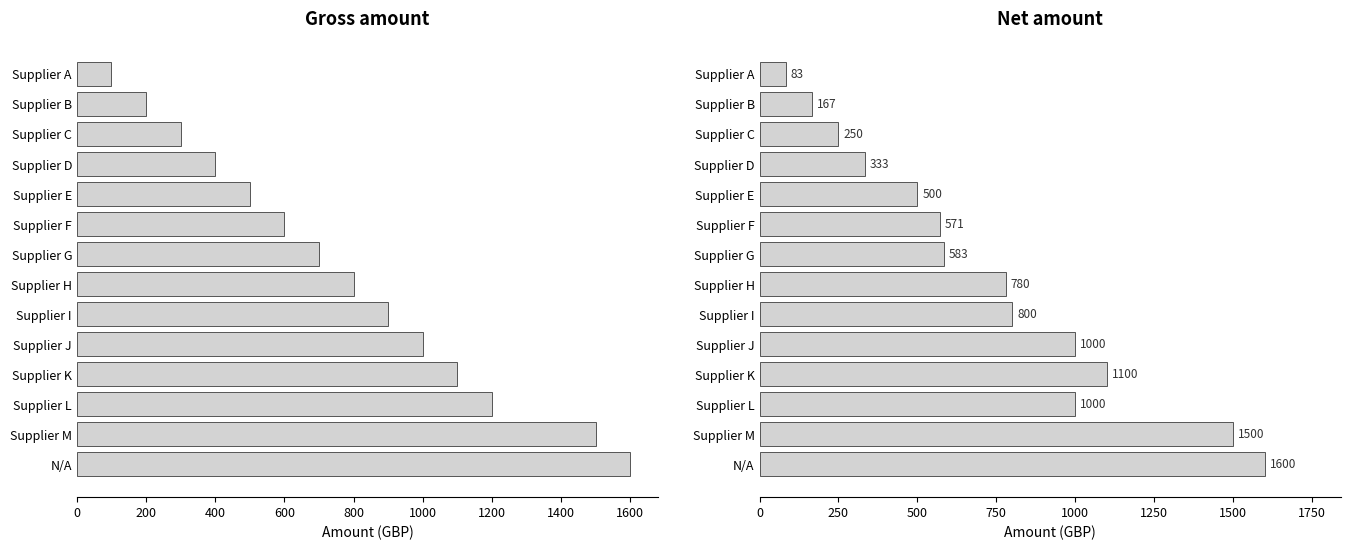

True or false: Gross amount has a value of 960.2 at N/A.

False